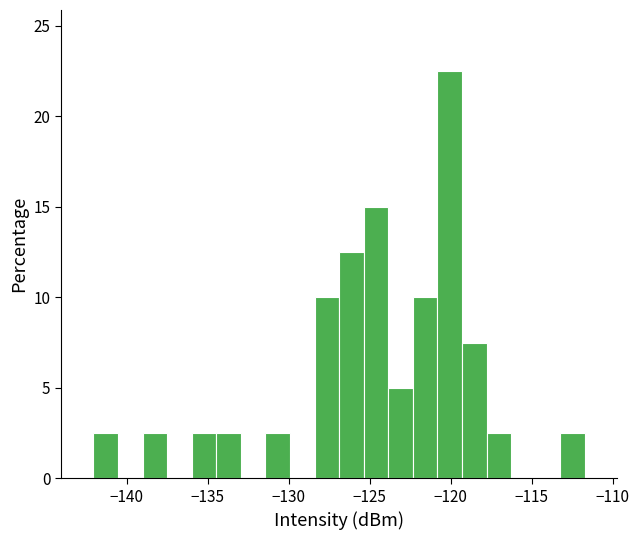

Read against the x-axis, roughly where is the centre of the tallest bar?

-120.0